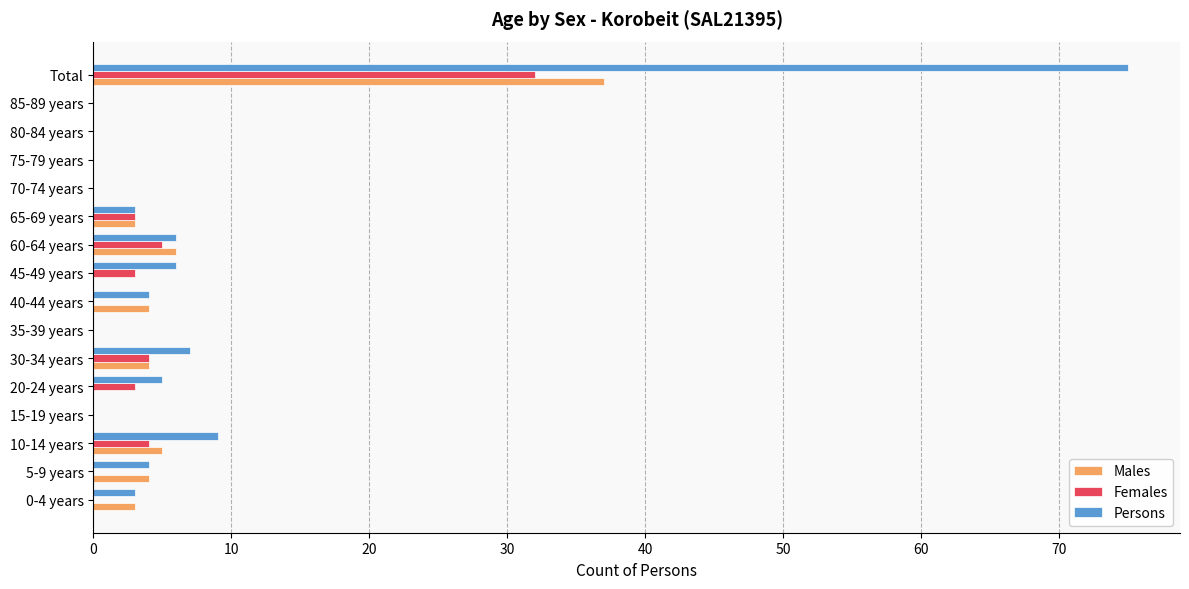

What is the sum of all Males values?

66